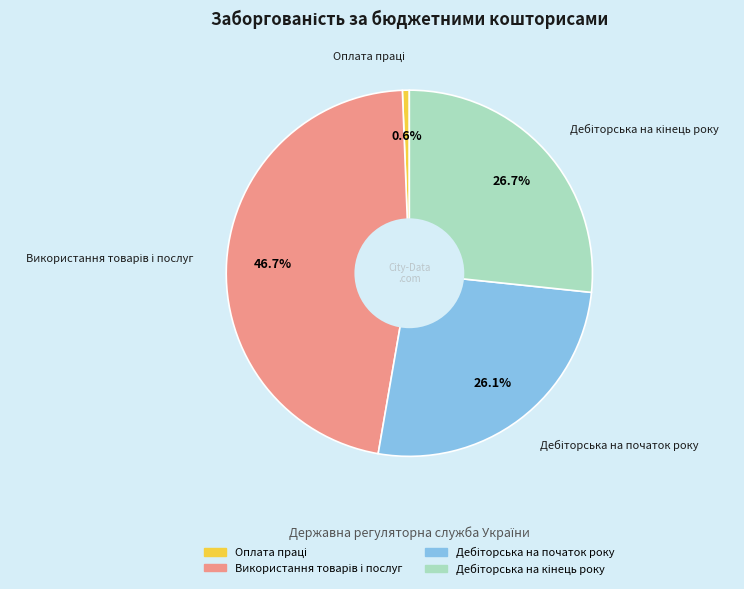

Is there a majority slice in this chart?

No